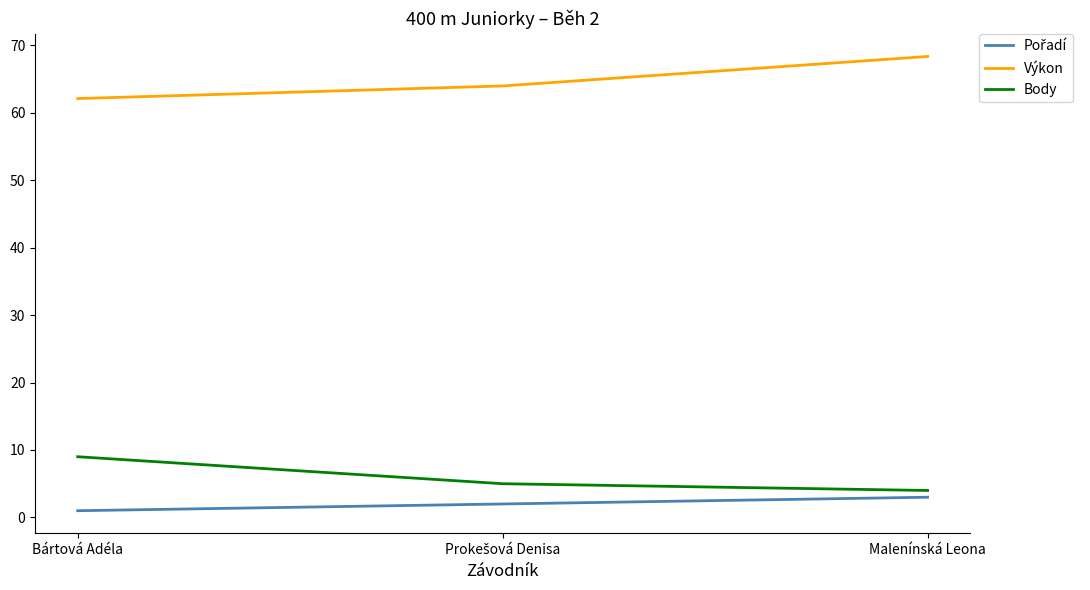

How many lines are shown in the chart?

3